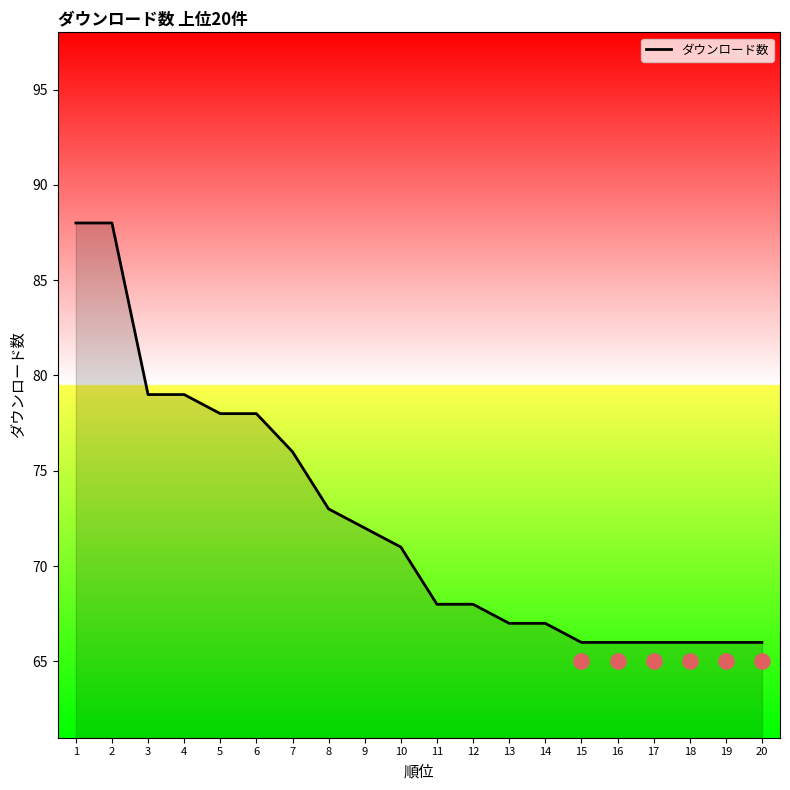

What is the change in value from 2 to 18?

-22